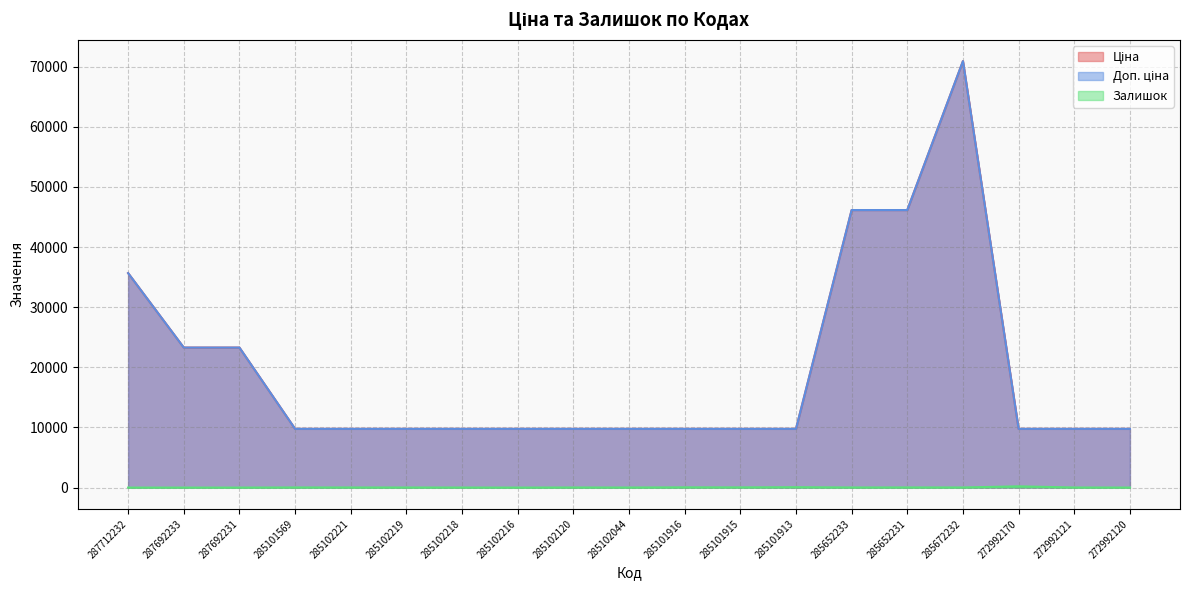

True or false: Залишок has a value of 13.7 at 285102044.

False